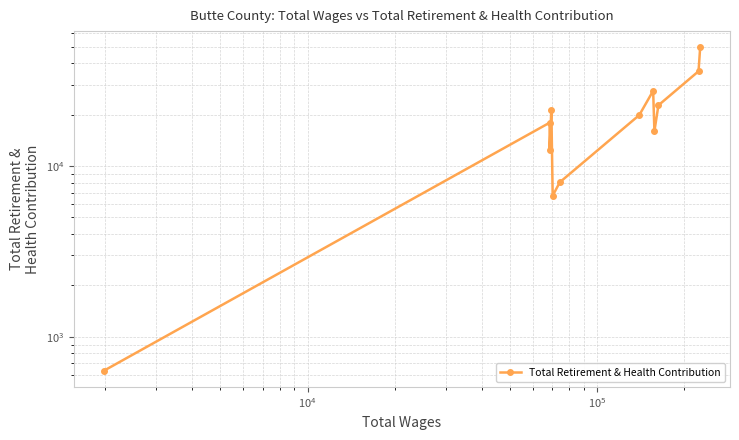

Is this an area chart (filled region under the line)?

No